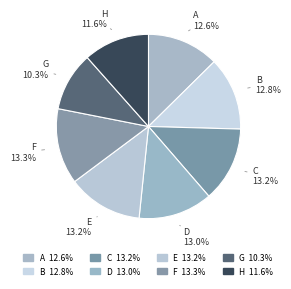

What is the smallest slice in the pie chart?

G